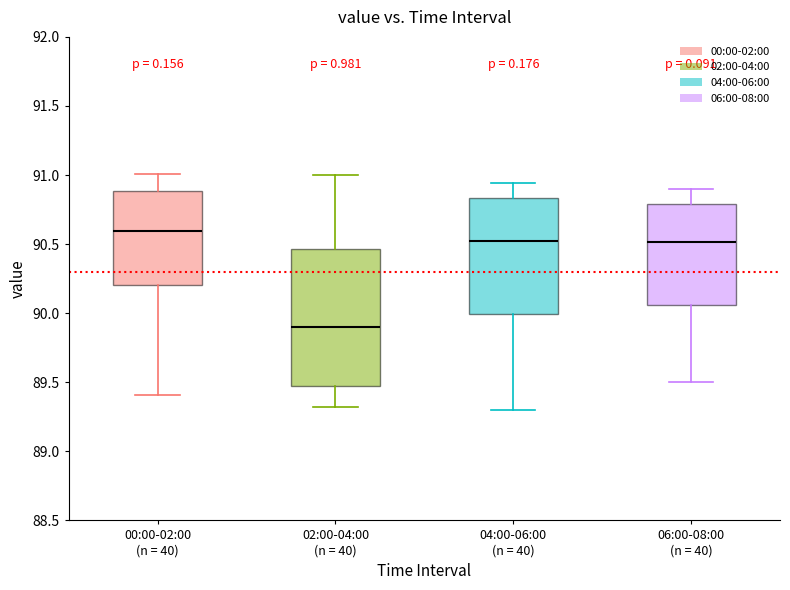

Which box has the lowest median line?

02:00-04:00 (n = 40)